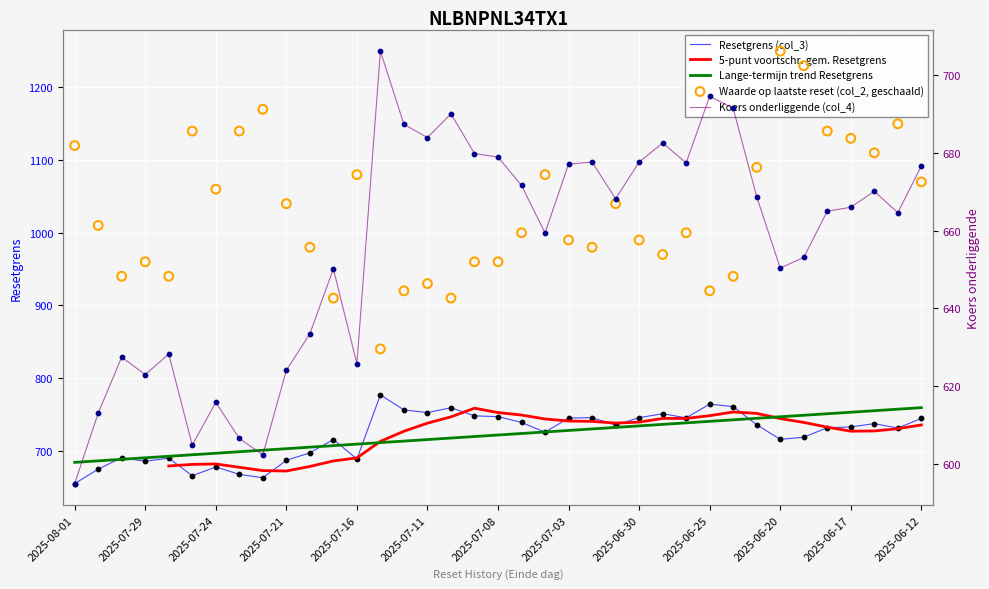

Which series reaches the maximum Y coordinate?

Waarde op laatste reset (col_2, geschaald)